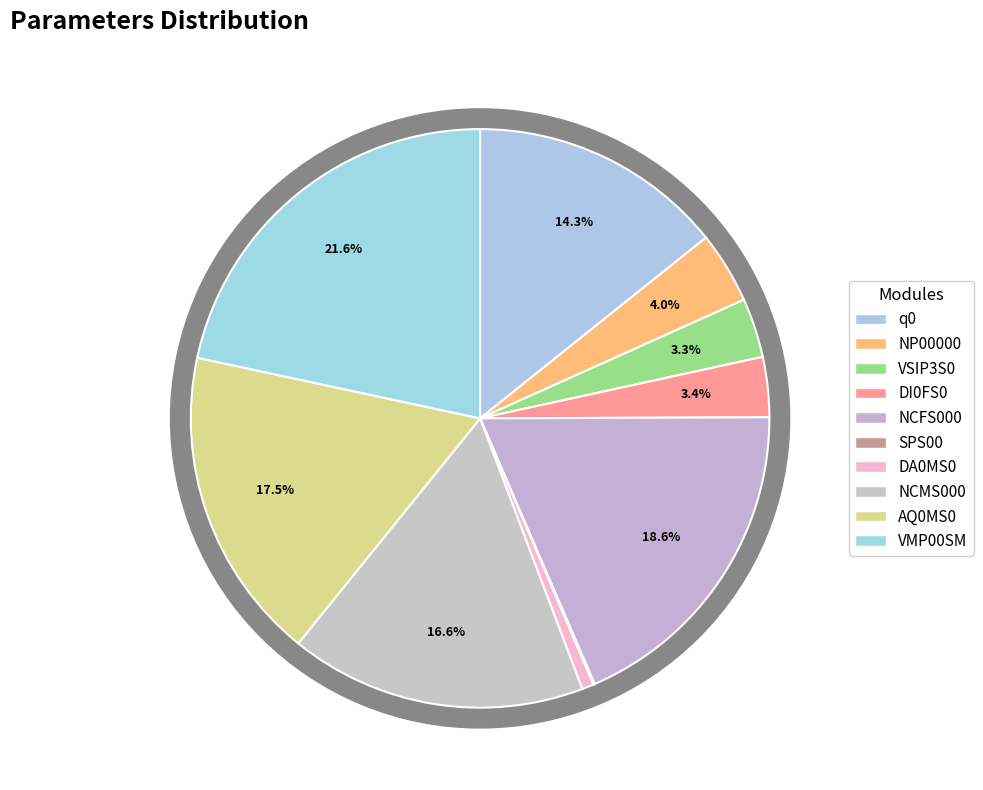

To the nearest percent, what is the difference between the largest and smallest slice percentages?

22%